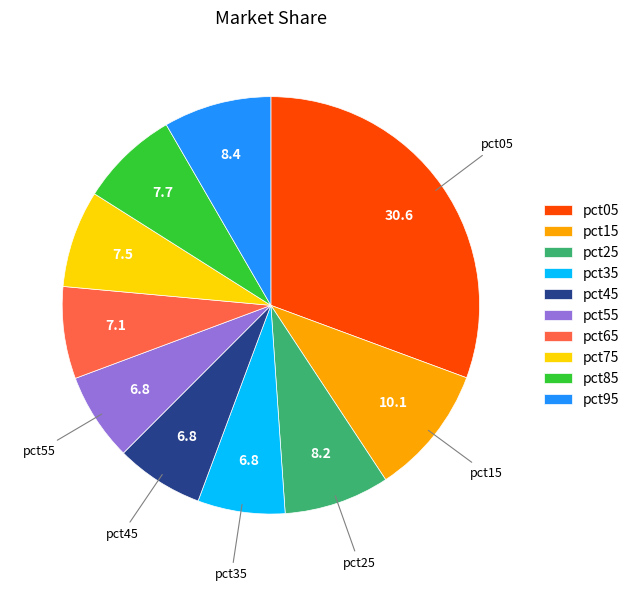

Combined, do pct95 and pct65 account for over 50%?

No